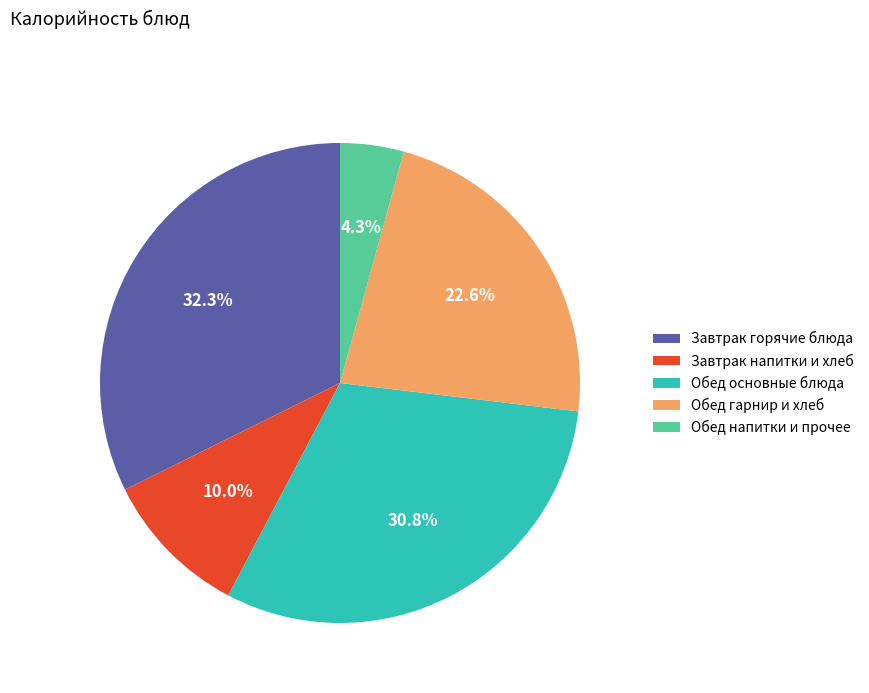

Approximately how many times larger is the value at Обед гарнир и хлеб compared to Обед напитки и прочее?

5.3